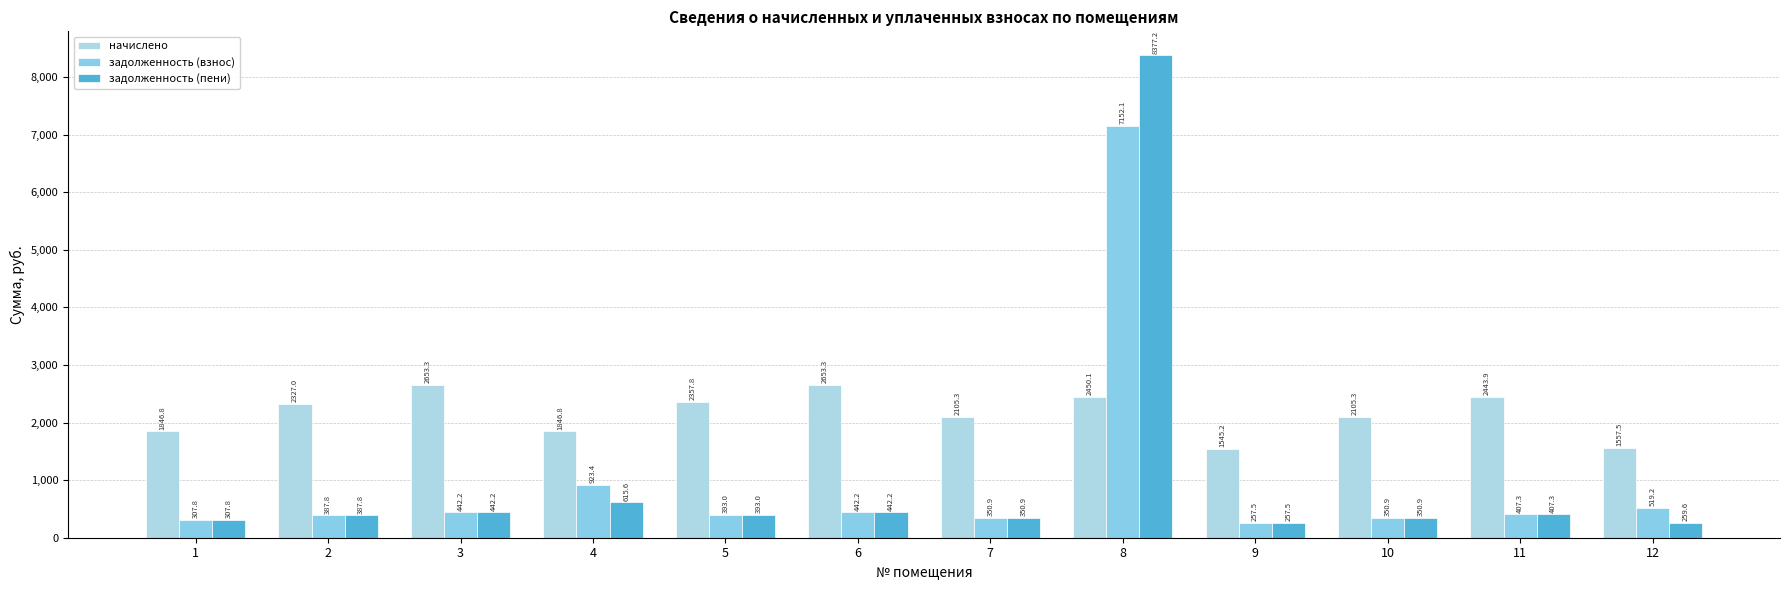

Rank the series at 6 from highest to lowest value.

начислено, задолженность (взнос), задолженность (пени)